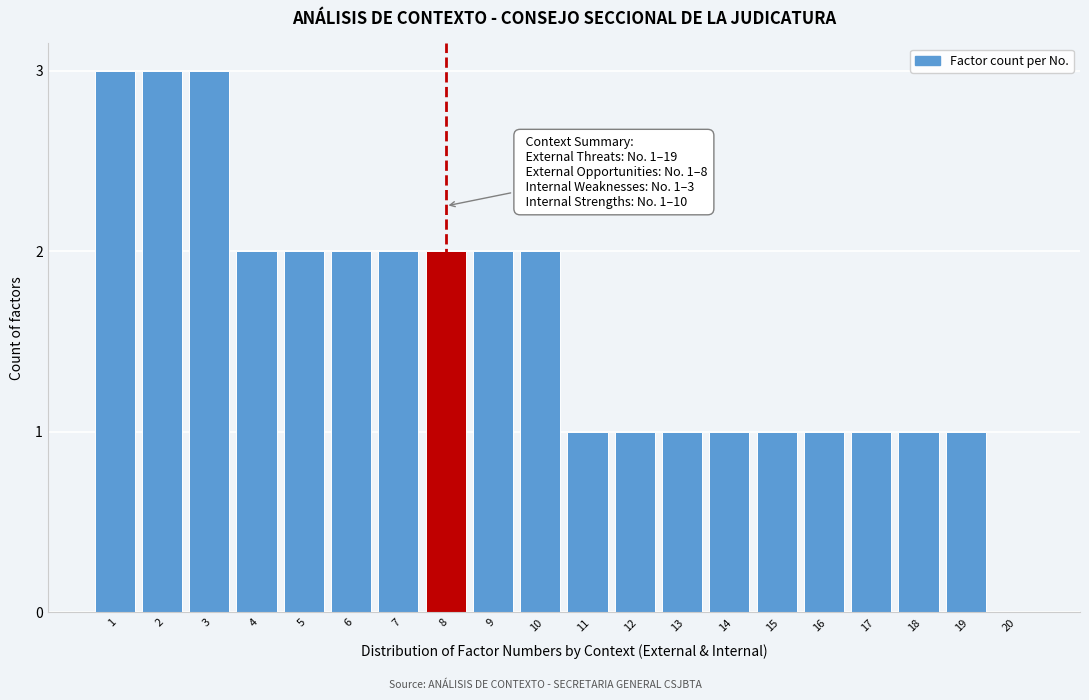

Reading right to left, what are all the values shown in this chart?

20=0	19=1	18=1	17=1	16=1	15=1	14=1	13=1	12=1	11=1	10=2	9=2	8=2	7=2	6=2	5=2	4=2	3=3	2=3	1=3